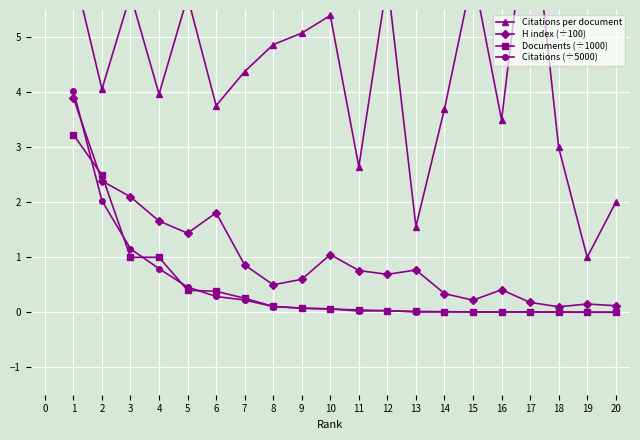

True or false: H index (÷100) has a value of 2.4 at 2.

True